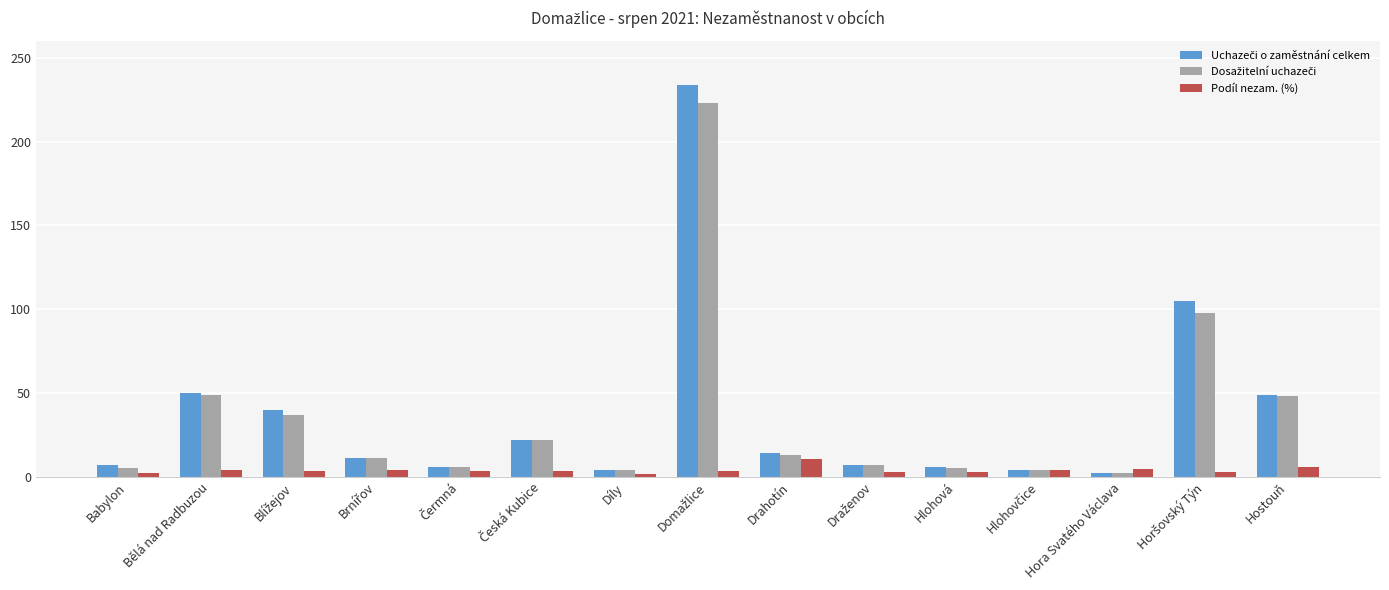

What is the difference between the second highest and second lowest values in the Podíl nezam. (%) series?

3.7